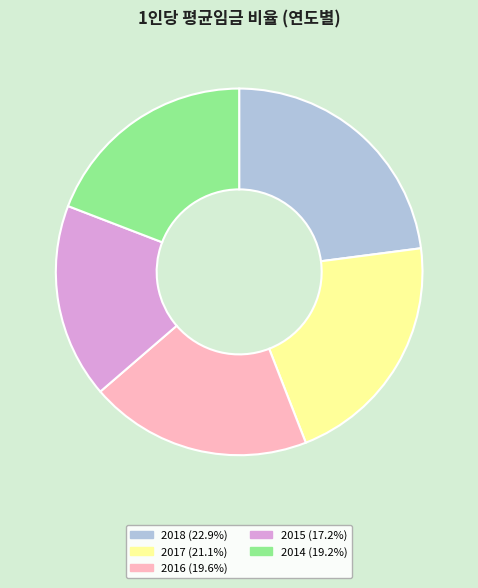

Combined, do 2014 (19.2%) and 2016 (19.6%) account for over 50%?

No